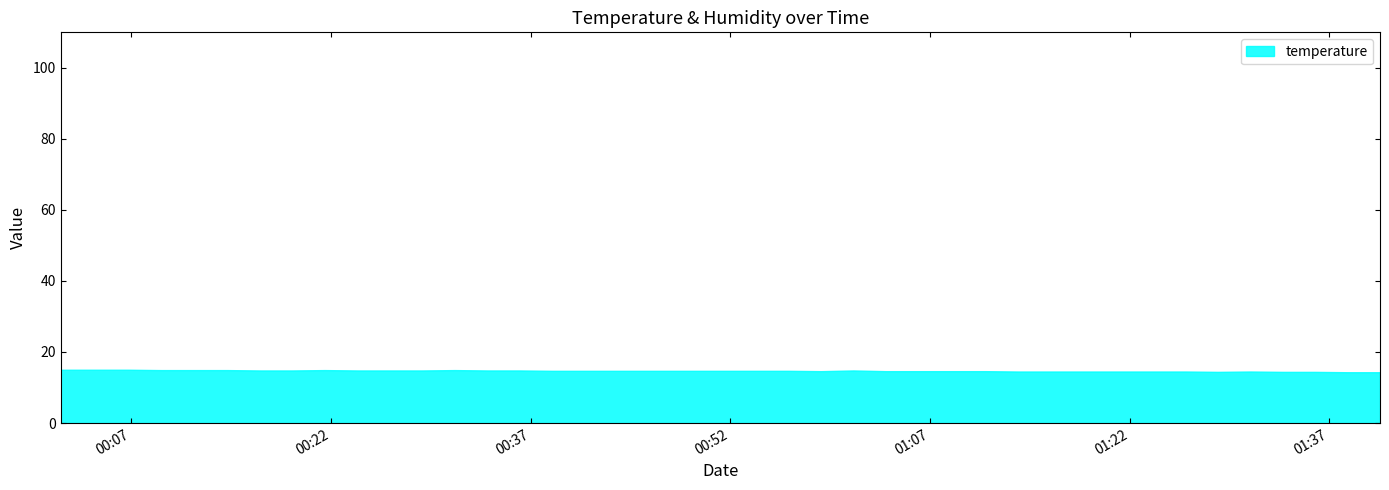

True or false: humidity and temperature intersect in this chart.

False